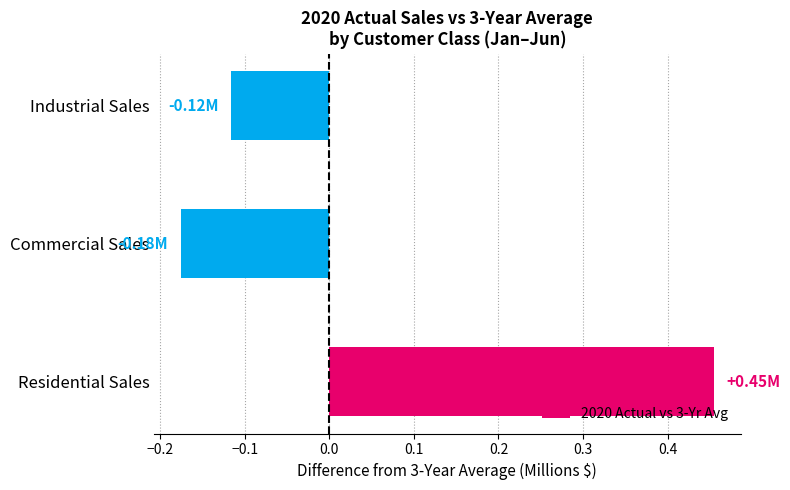

How many values are between 0 and 1?

1